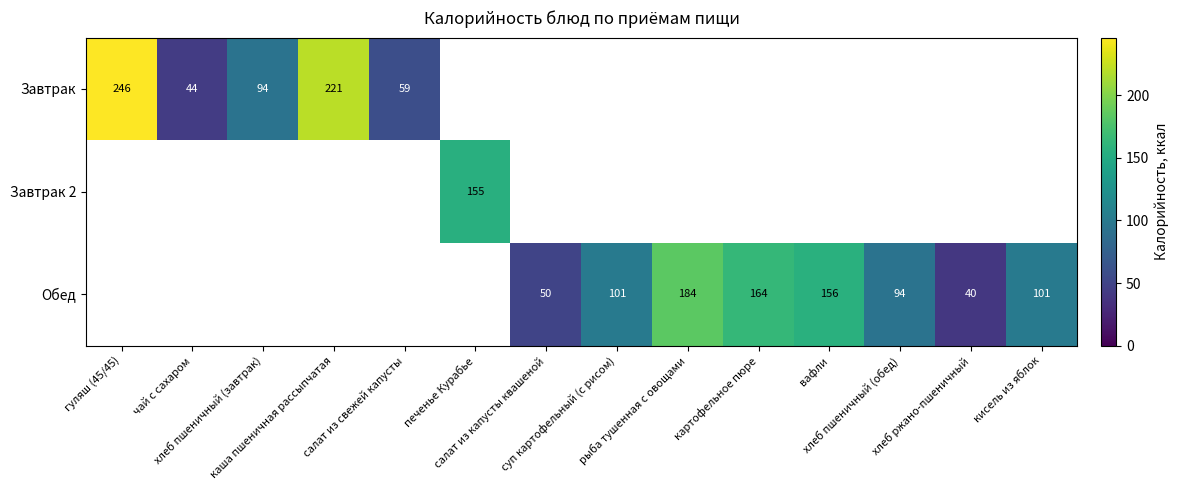

What is the maximum value for Завтрак?

246.0